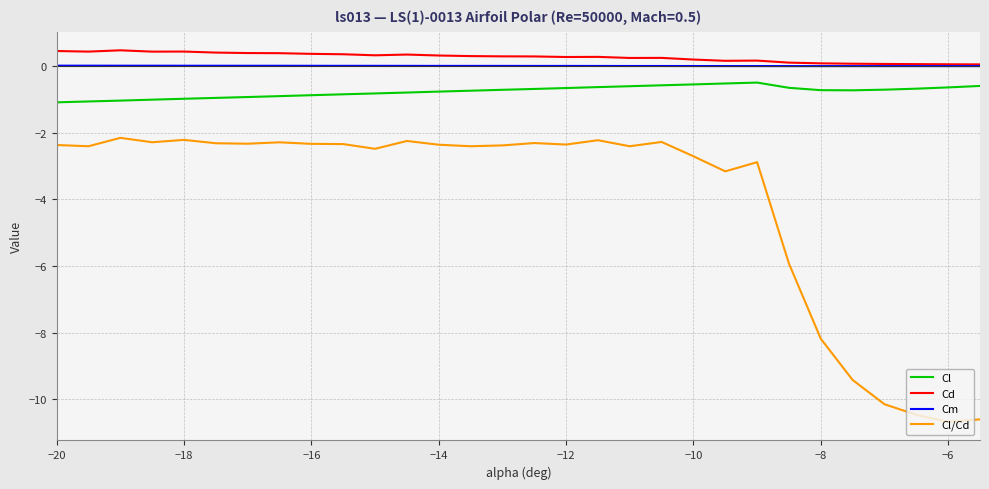

True or false: Cm and Cl/Cd cross at least once.

False